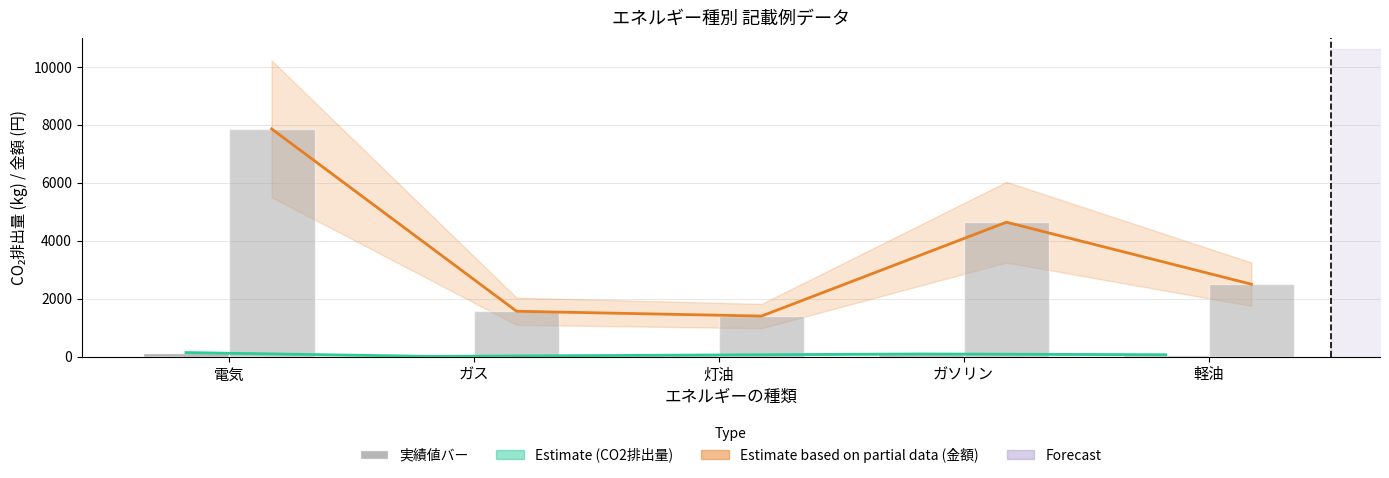

What is the difference between the maximum and minimum values in the CO2排出量(kg) series?

130.6